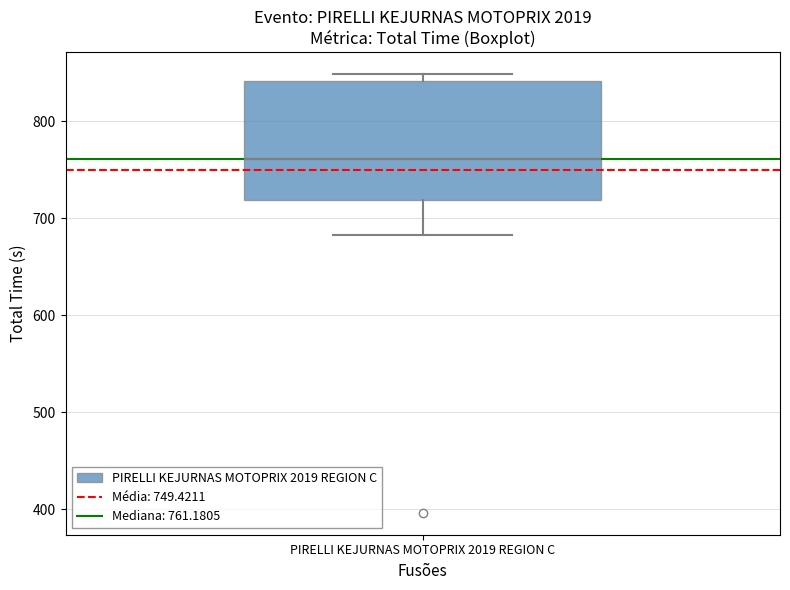

Read this box plot against the y-axis: the position of the median line, the range covered by the box, and the ends of both whiskers. The values are not printed on the chart, so give them approximately, as read against the axis.

median 760, box 720 to 840, whiskers 680 to 850